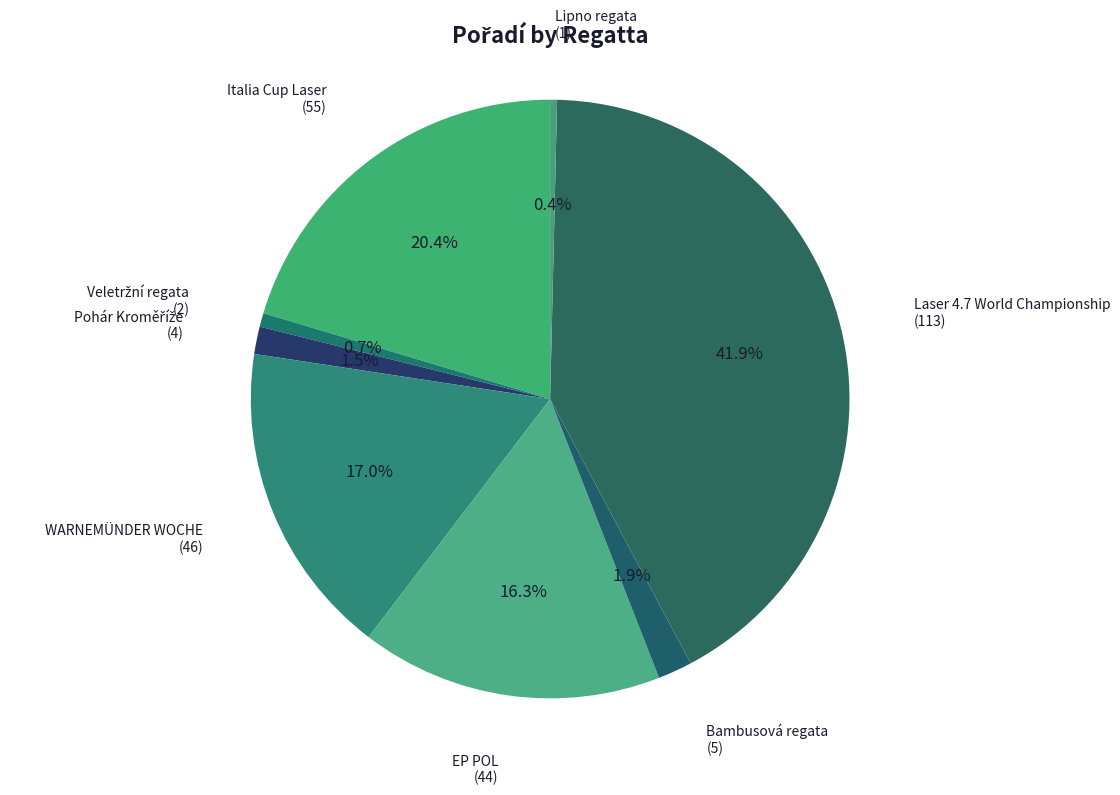

Which slice is the largest?

Laser 4.7 World Championship